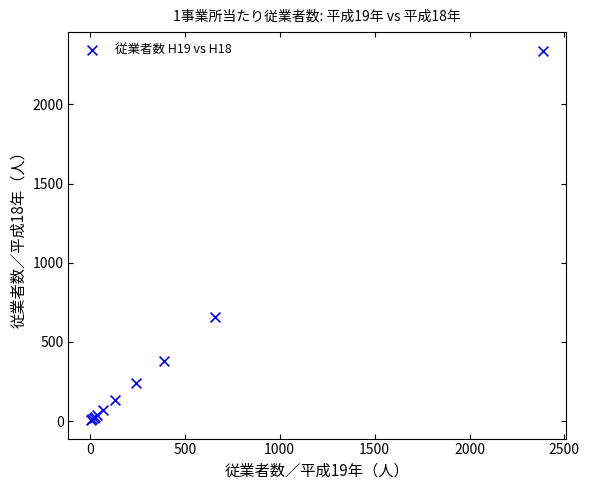

What Y value in the scatter plot is closest to 1173?

655.5